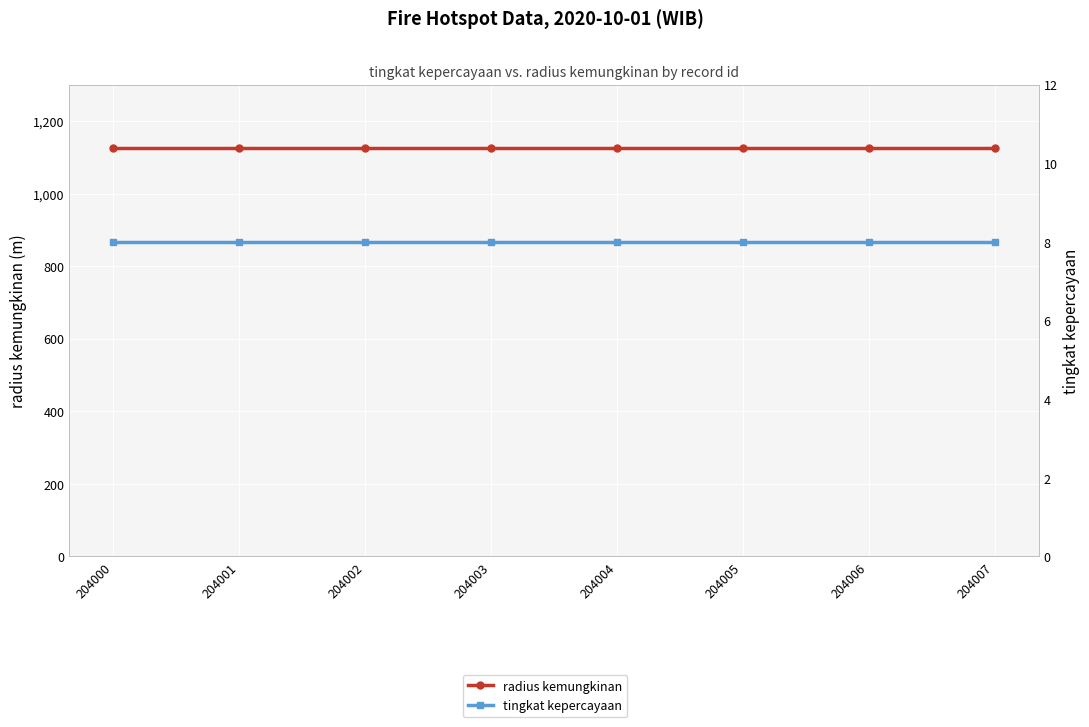

True or false: tingkat kepercayaan and radius kemungkinan cross at least once.

False